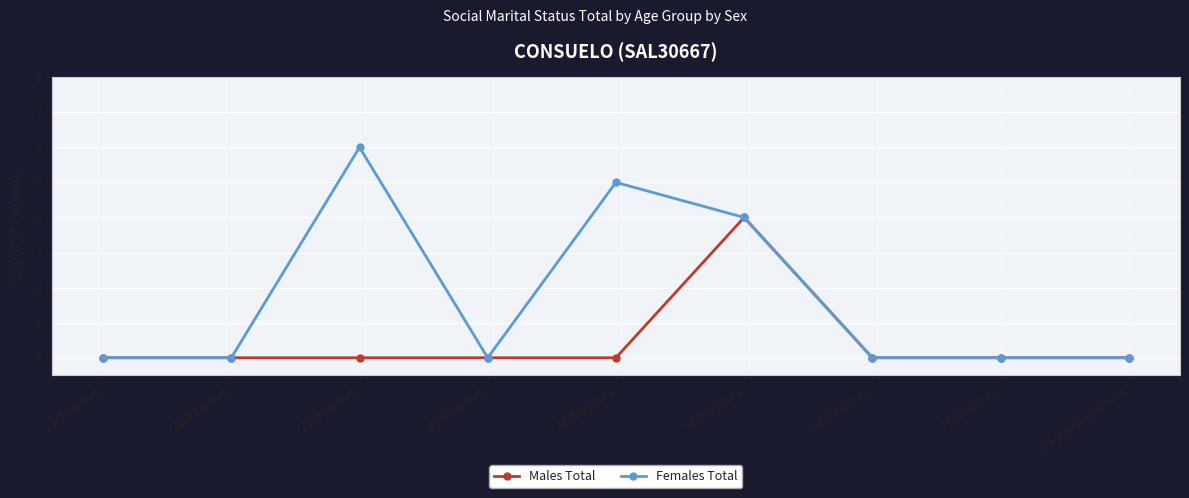

What is the average value of the Females Total series?

2